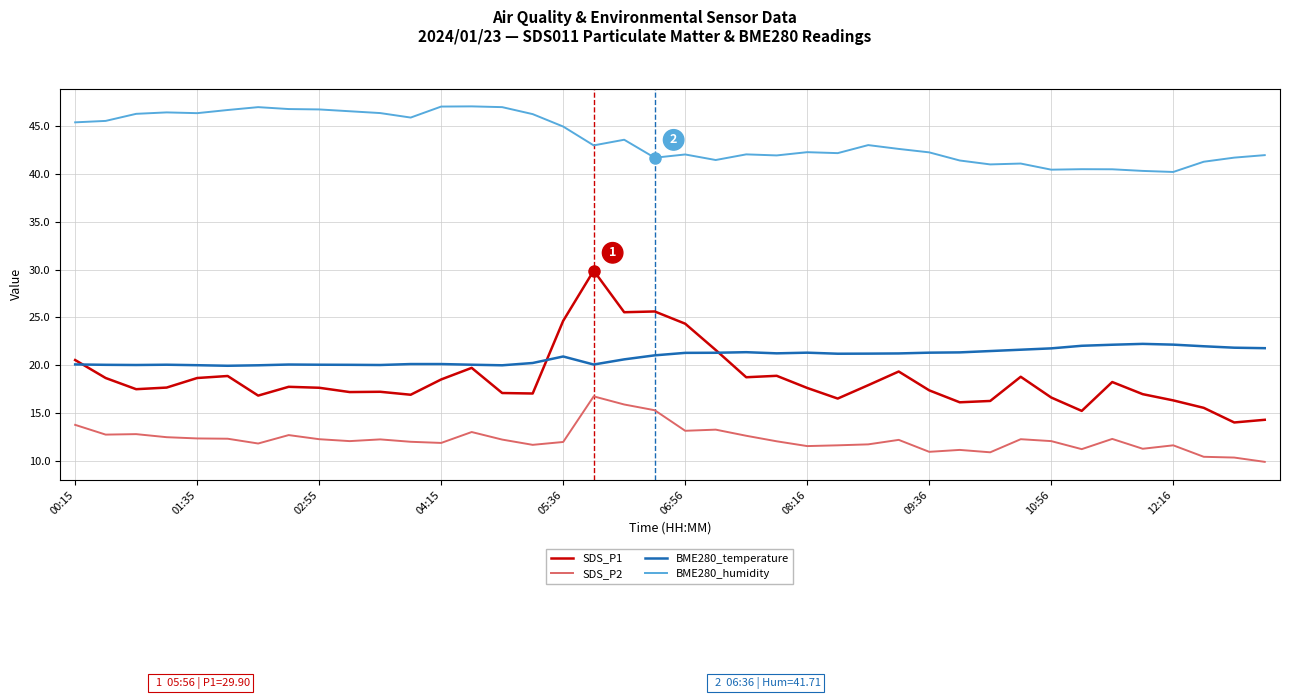

What is the lowest value of the SDS_P2 series?

9.9